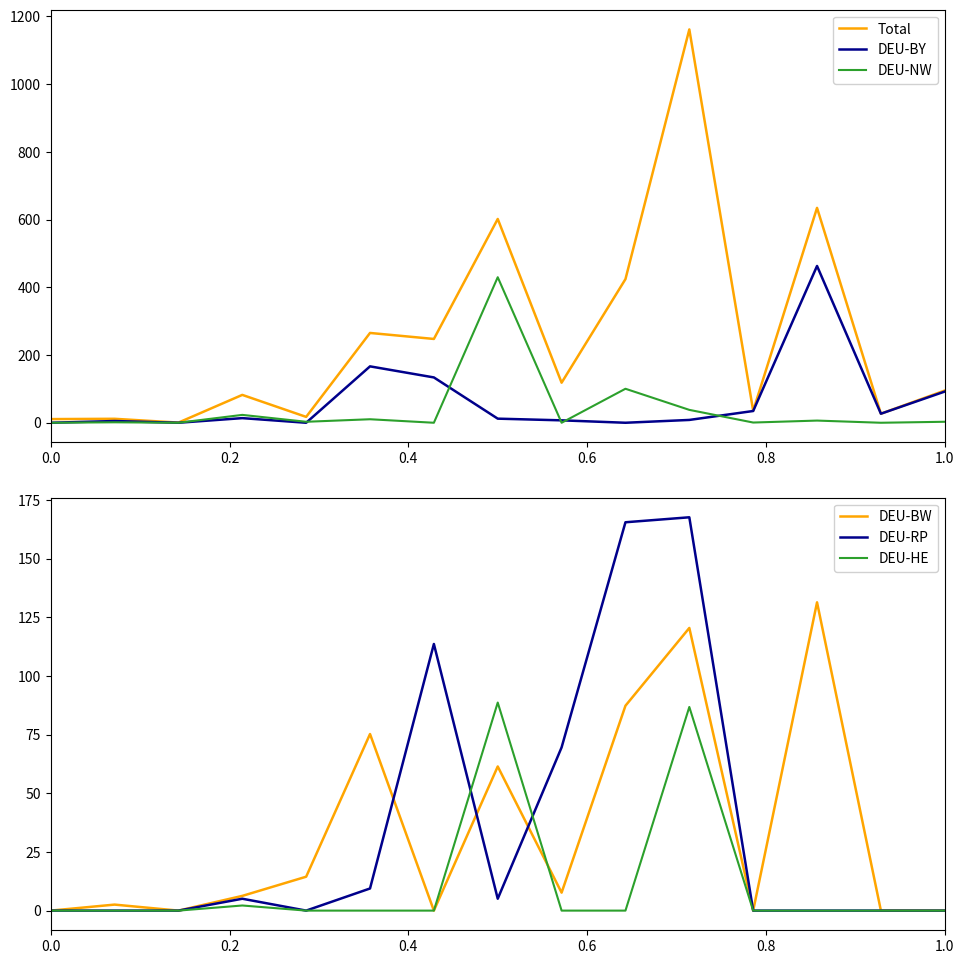

Does the chart display data point markers on the line(s)?

No